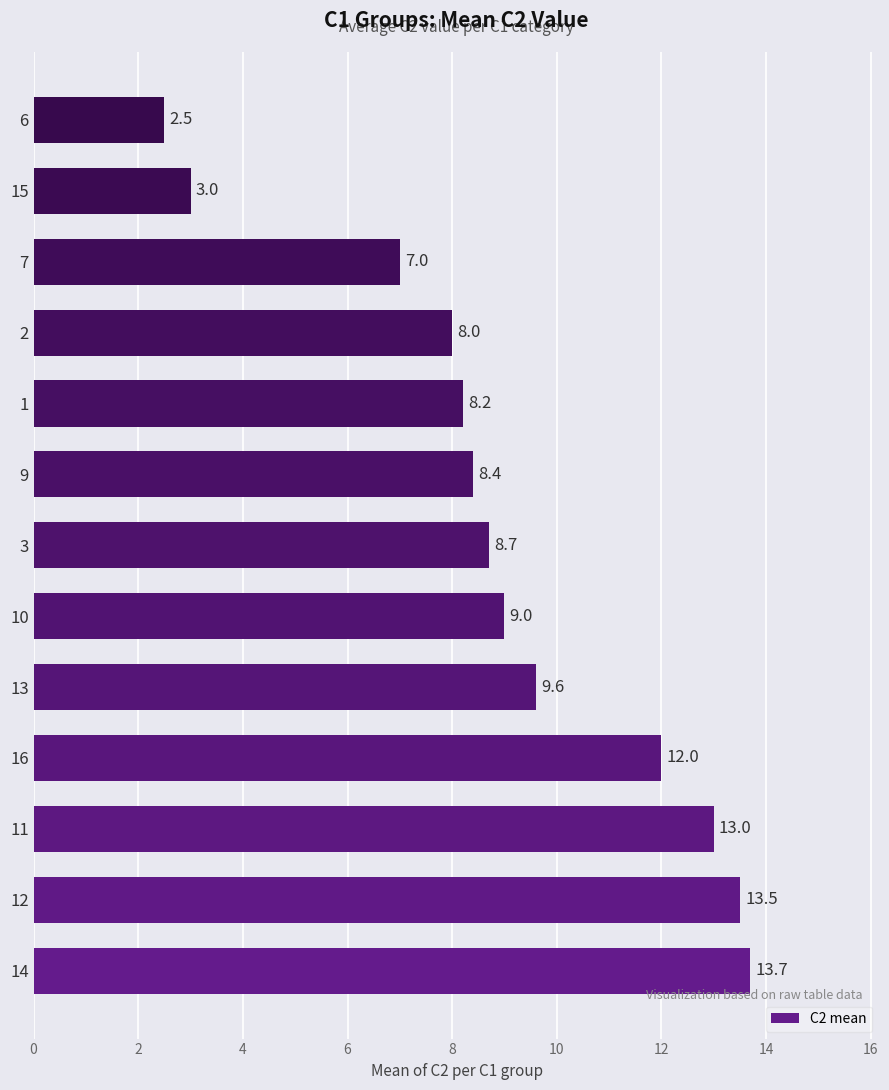

The value at 14 is 5.1. True or false?

False